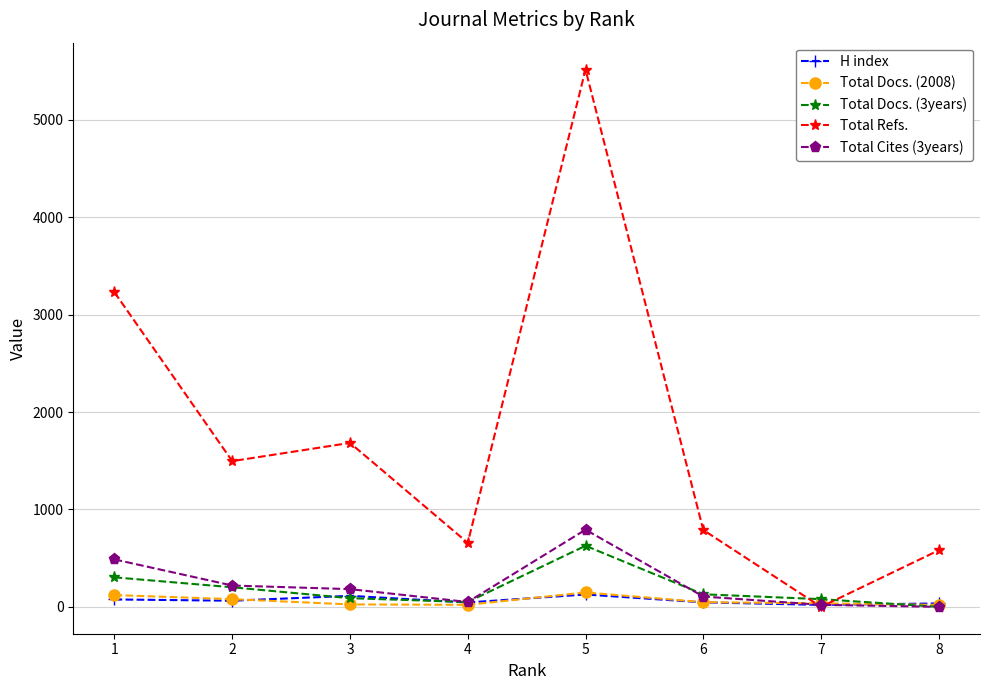

What is the sum of all Total Cites (3years) values?

1857